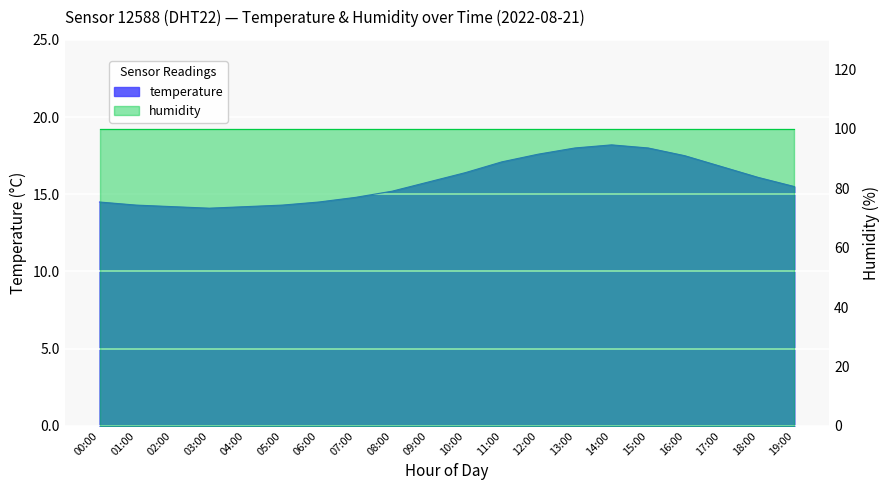

Where is the first local maximum?

14:00